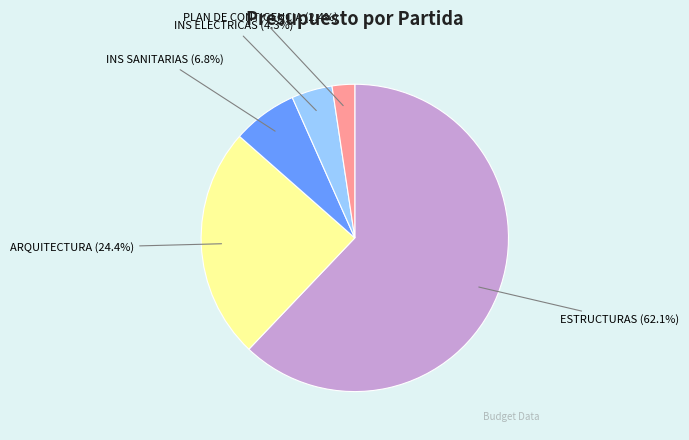

Which slice is the smallest?

PLAN DE CONTIGENCIA